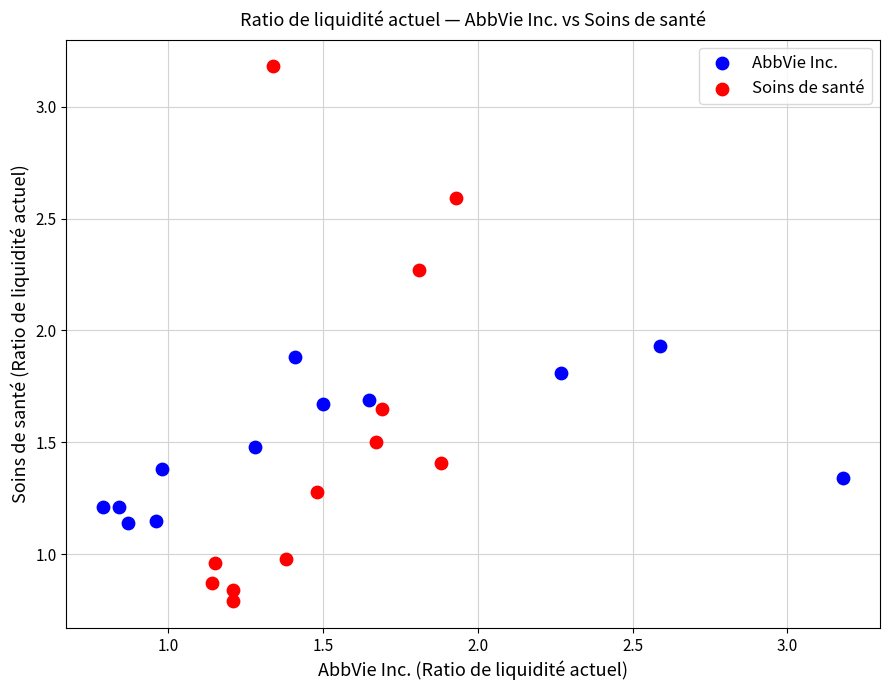

Which series has the largest Y range (max minus min)?

Soins de santé